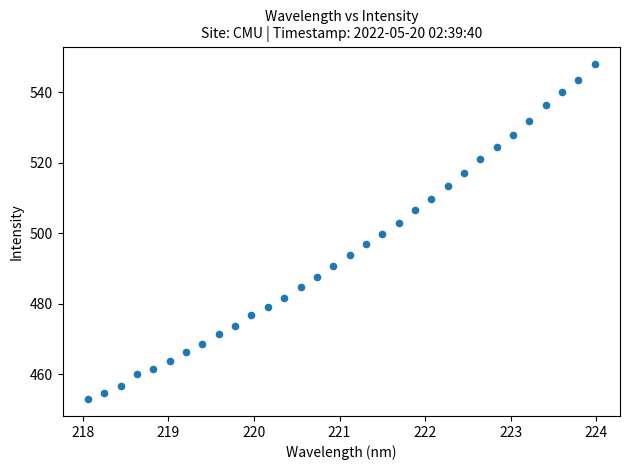

What is the range of X values (max minus min)?

5.9